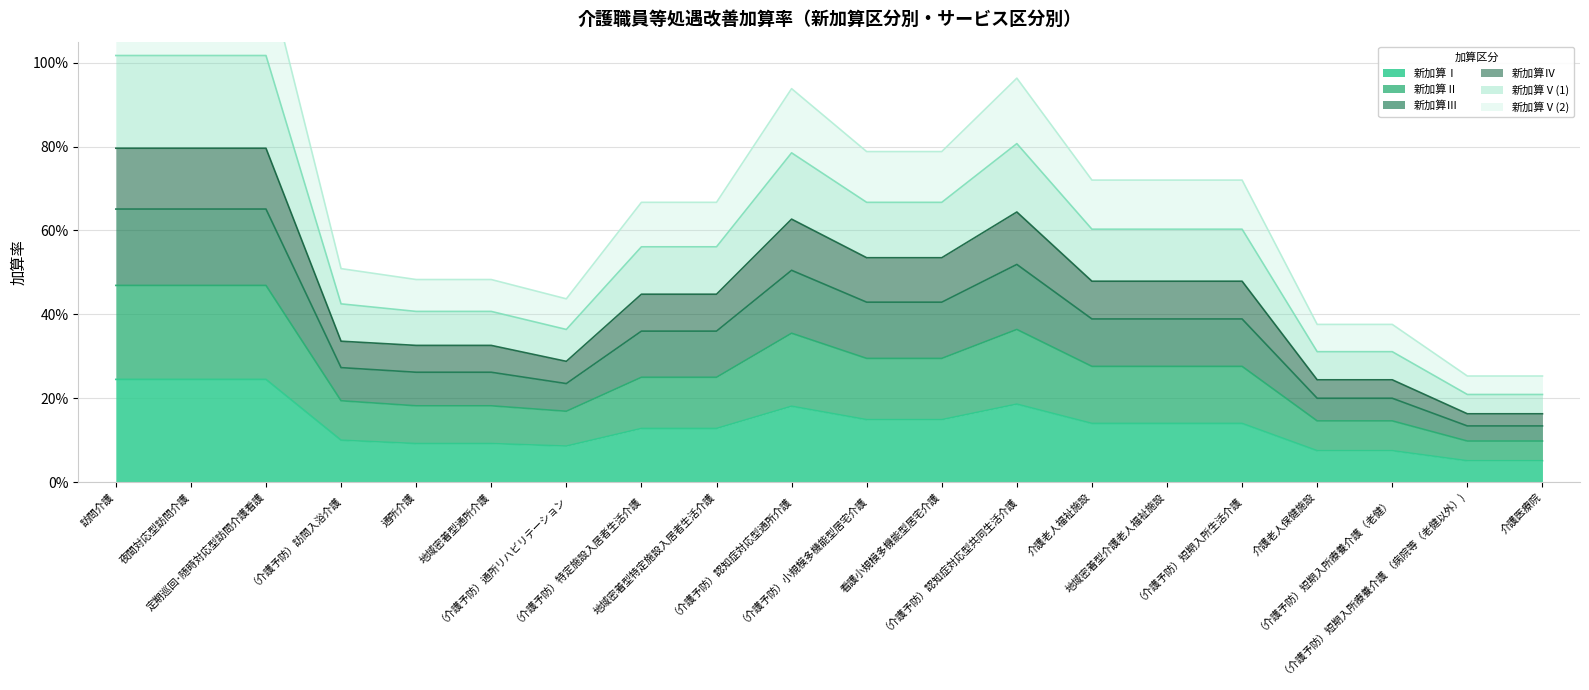

Which category has the highest value across all series?

訪問介護